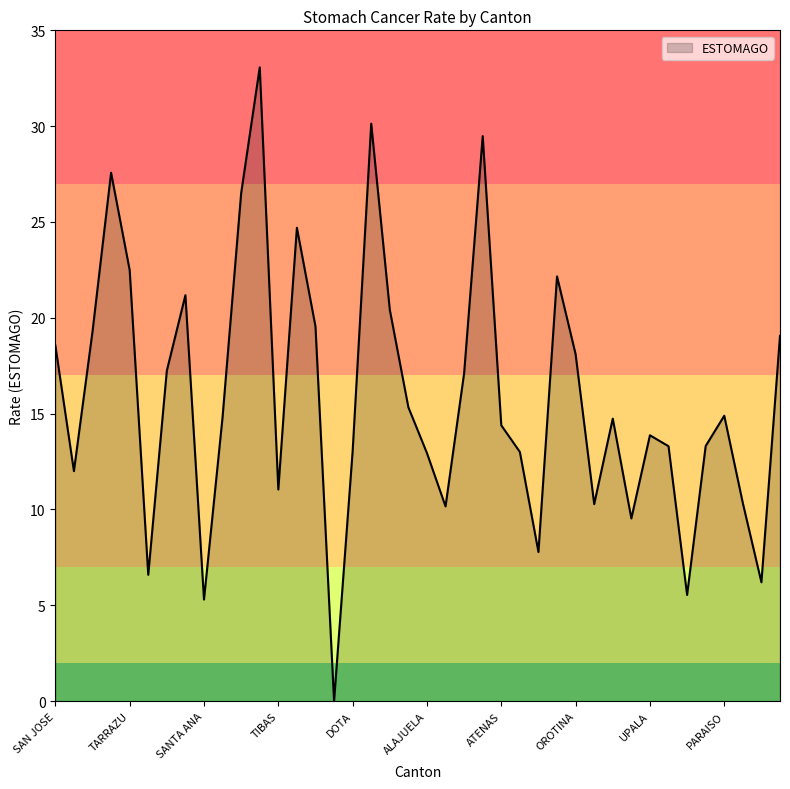

What is the difference between the maximum and minimum values?

33.1